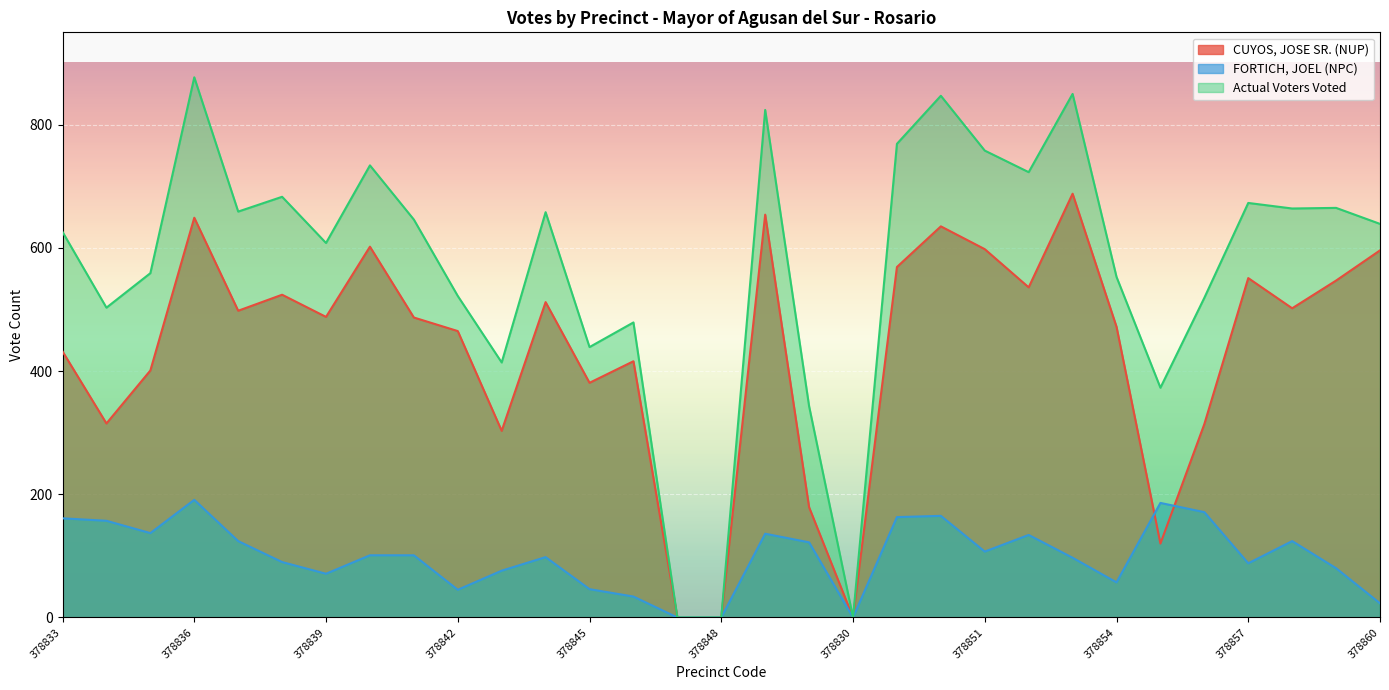

Reading left to right, transcribe all the data shown in this chart.

CUYOS, JOSE SR. (NUP): 378833=432	378834=315	378835=401	378836=649	378837=498	378838=524	378839=488	378840=602	378841=487	378842=465	378843=303	378844=512	378845=381	378846=416	378847=0	378848=0	378849=654	378850=179	378830=0	378831=569	378832=635	378851=598	378852=536	378853=688	378854=472	378855=120	378856=314	378857=551	378858=502	378859=547	378860=596
FORTICH, JOEL (NPC): 378833=161	378834=157	378835=137	378836=191	378837=124	378838=90	378839=71	378840=101	378841=101	378842=45	378843=76	378844=98	378845=46	378846=34	378847=0	378848=0	378849=136	378850=122	378830=0	378831=163	378832=165	378851=107	378852=134	378853=97	378854=57	378855=186	378856=171	378857=88	378858=124	378859=80	378860=23
Actual Voters Voted: 378833=626	378834=503	378835=559	378836=877	378837=659	378838=683	378839=608	378840=734	378841=646	378842=522	378843=414	378844=658	378845=439	378846=479	378847=0	378848=0	378849=824	378850=343	378830=0	378831=769	378832=847	378851=758	378852=723	378853=850	378854=553	378855=373	378856=519	378857=673	378858=664	378859=665	378860=639